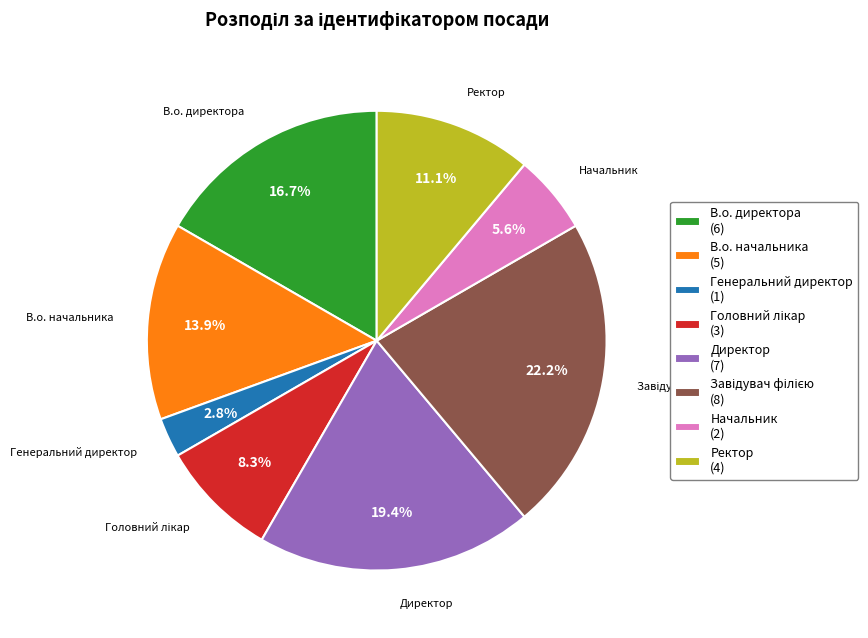

What portion of the pie excludes Ректор?

88.9%